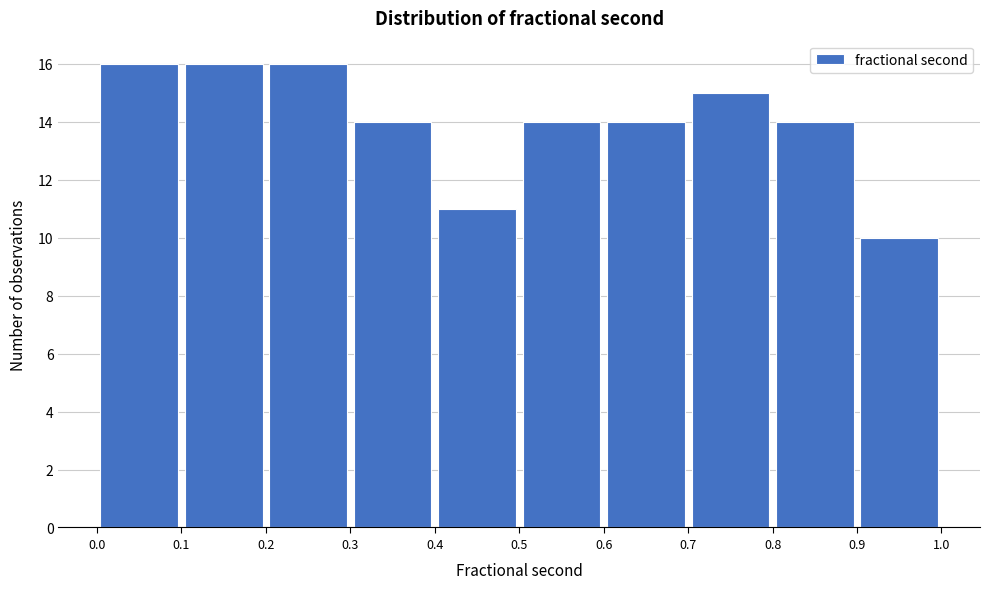

Reading left to right, list every bar in this chart as the range it spans on the x-axis followed by its height. The values are not printed on the chart, so give them approximately, as read against the axis.

0.0 to 0.1: 16
0.1 to 0.2: 16
0.2 to 0.3: 16
0.3 to 0.4: 14
0.4 to 0.5: 11
0.5 to 0.6: 14
0.6 to 0.7: 14
0.7 to 0.8: 15
0.8 to 0.9: 14
0.9 to 1.0: 10